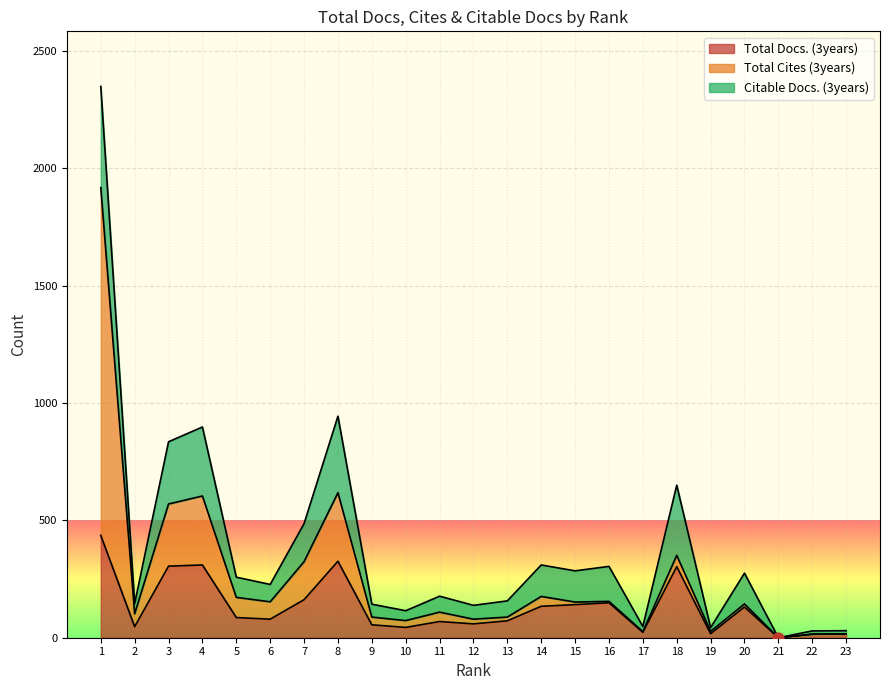

The value of Total Docs. (3years) at 9 is 55. True or false?

True